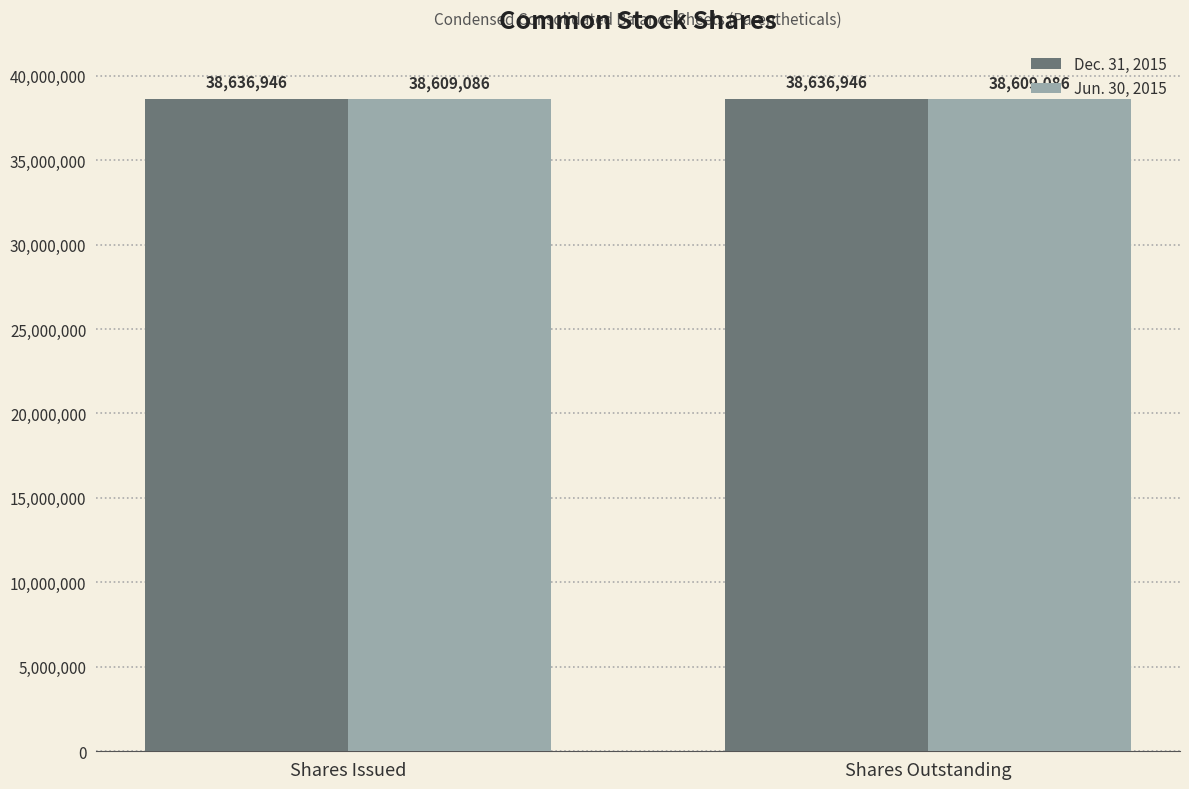

What is the spread (max minus min) of values at Shares Issued?

27860